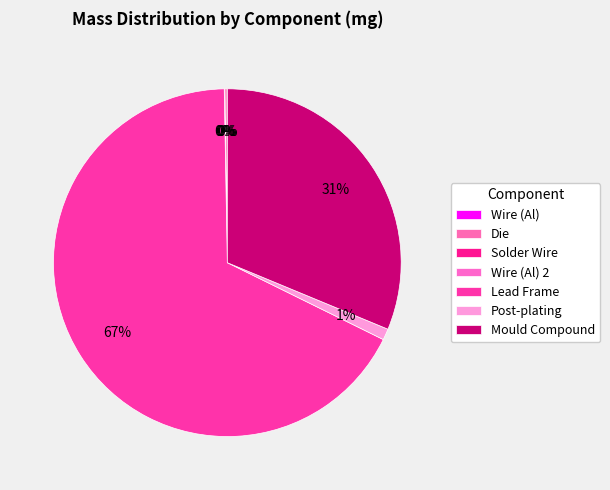

To the nearest percent, what is the difference between the largest and smallest slice percentages?

67%